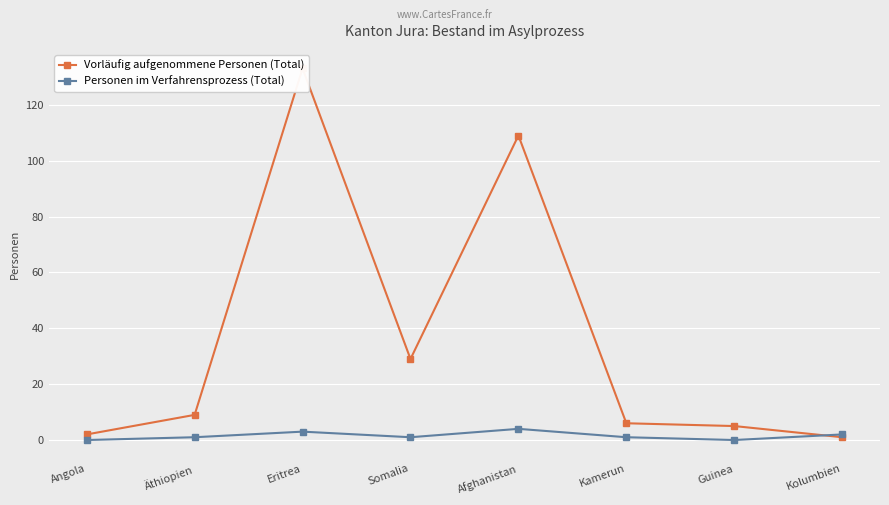

What is the total value across all series at Äthiopien?

10